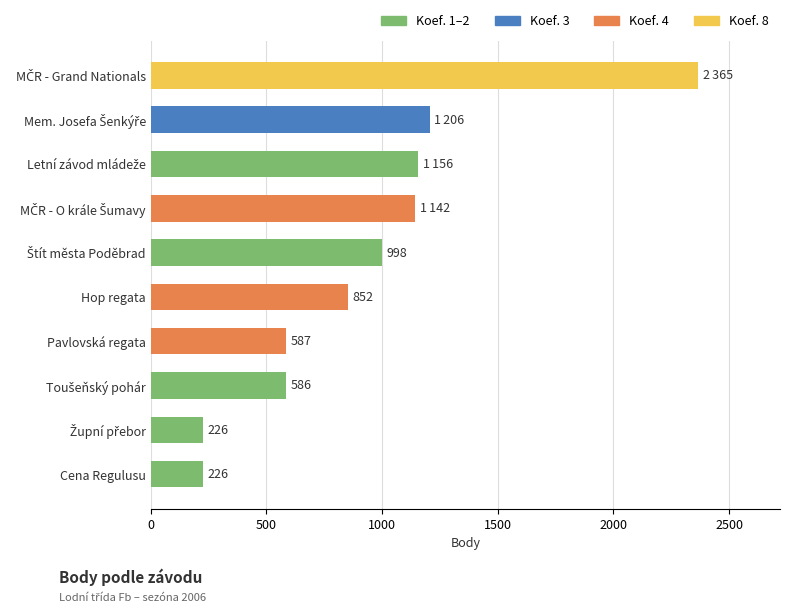

Reading bottom to top, extract all data points from this chart.

226	226	586	587	852	998	1142	1156	1206	2365